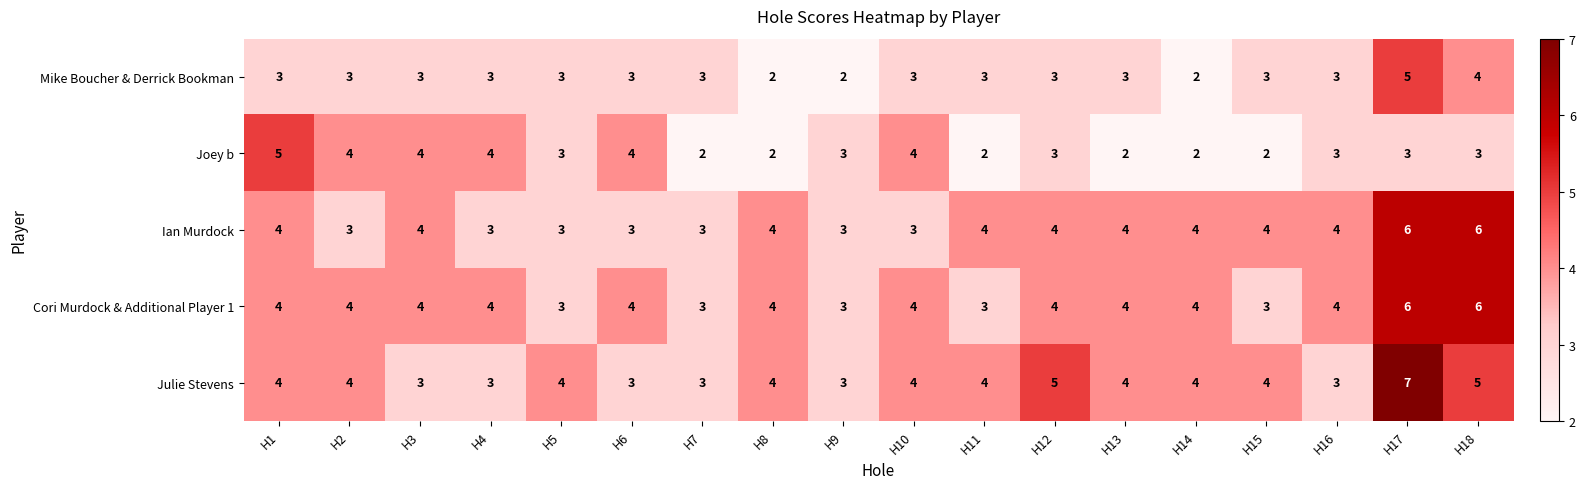

Read the Ian Murdock value at H16.

4